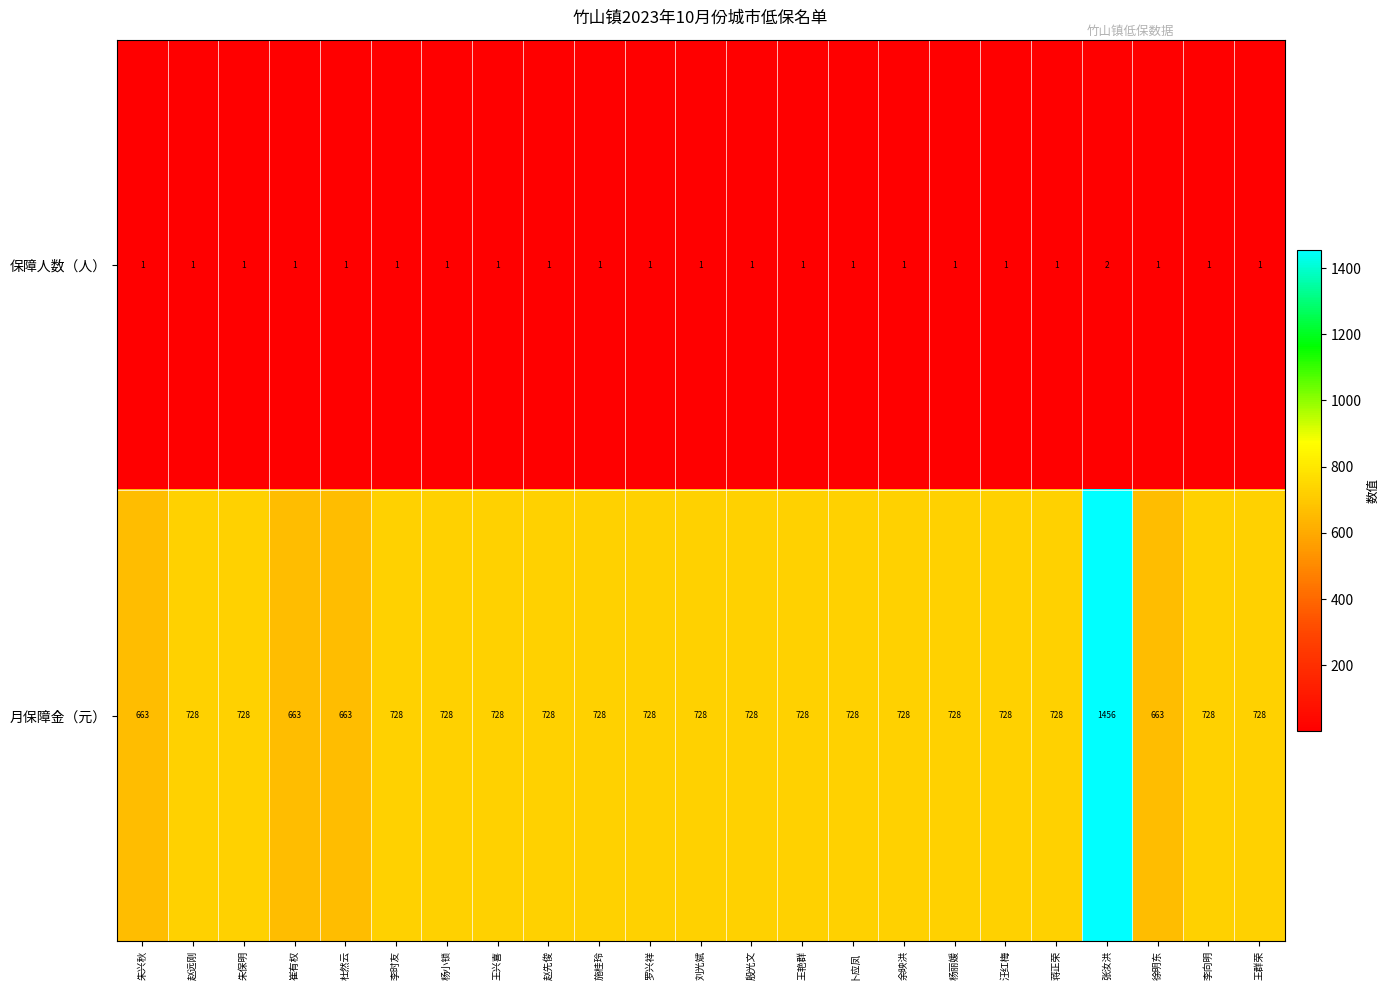

Is it true that 月保障金（元） equals 1151 at 赵先俊?

False